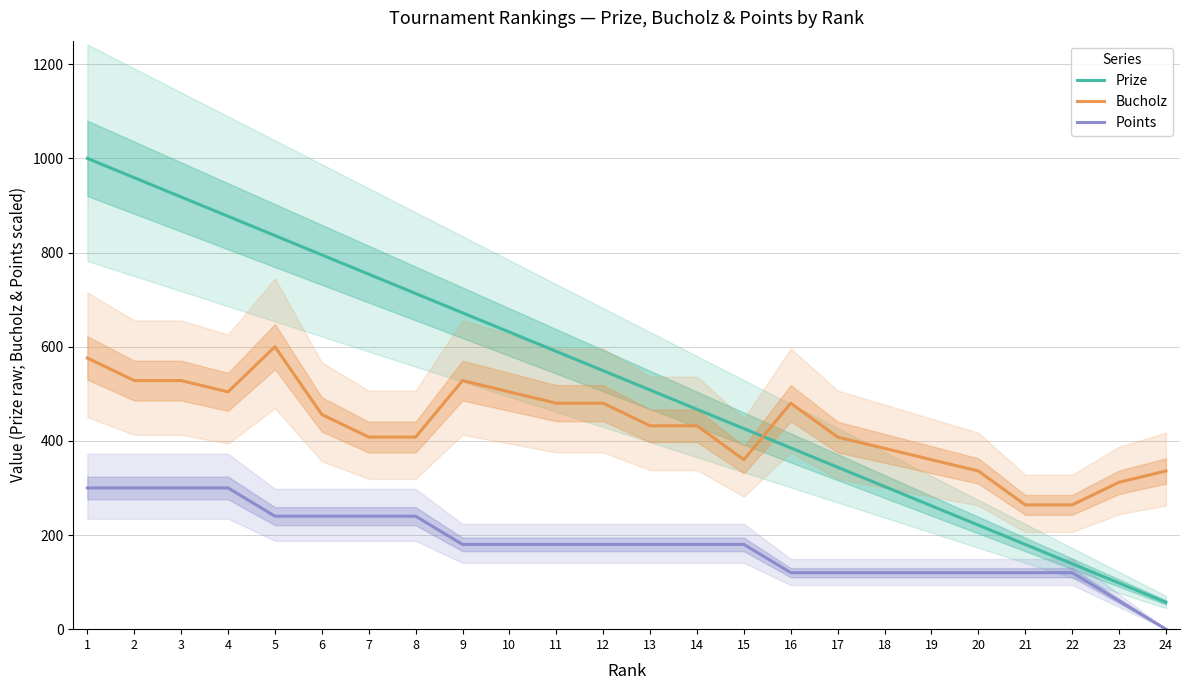

Does the chart have visible grid lines?

Yes